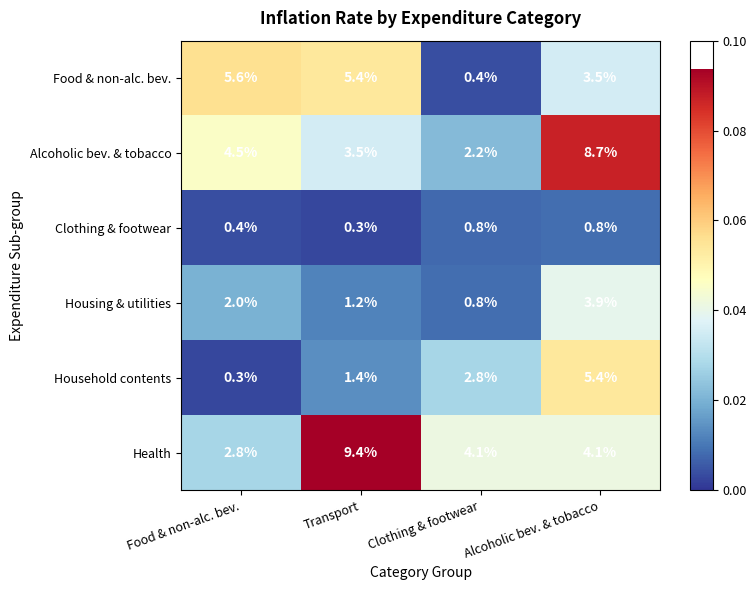

Where does the Household contents series first go above 2?

Clothing & footwear